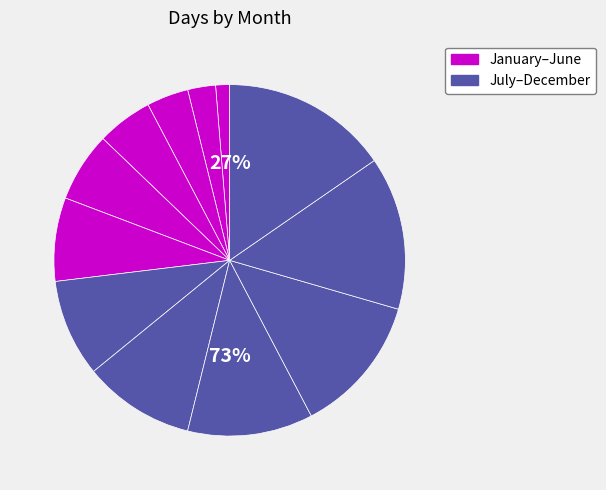

What is the change in value from February to July?

+5